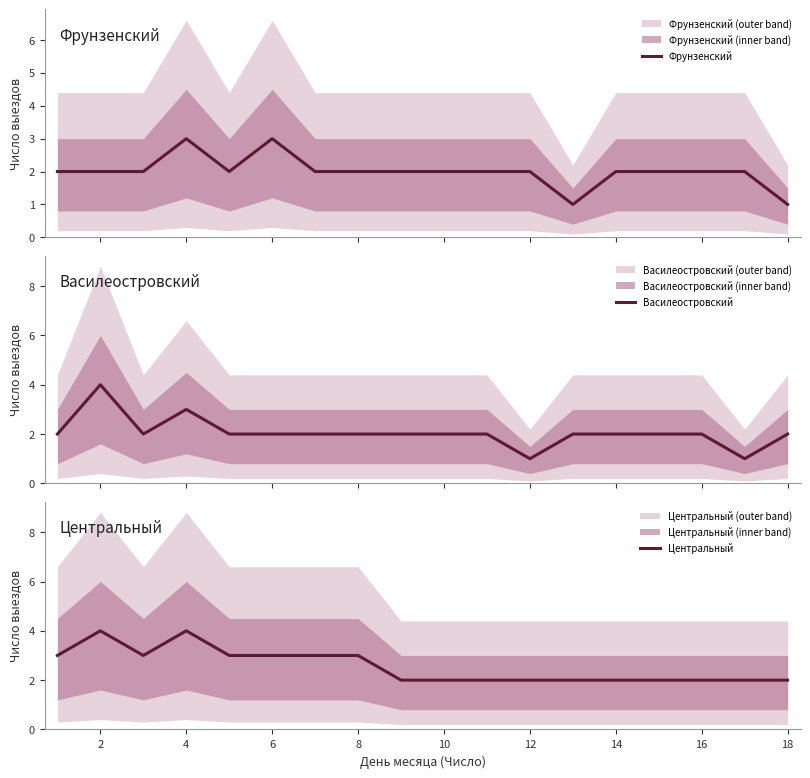

How many distinct data groups are displayed?

3